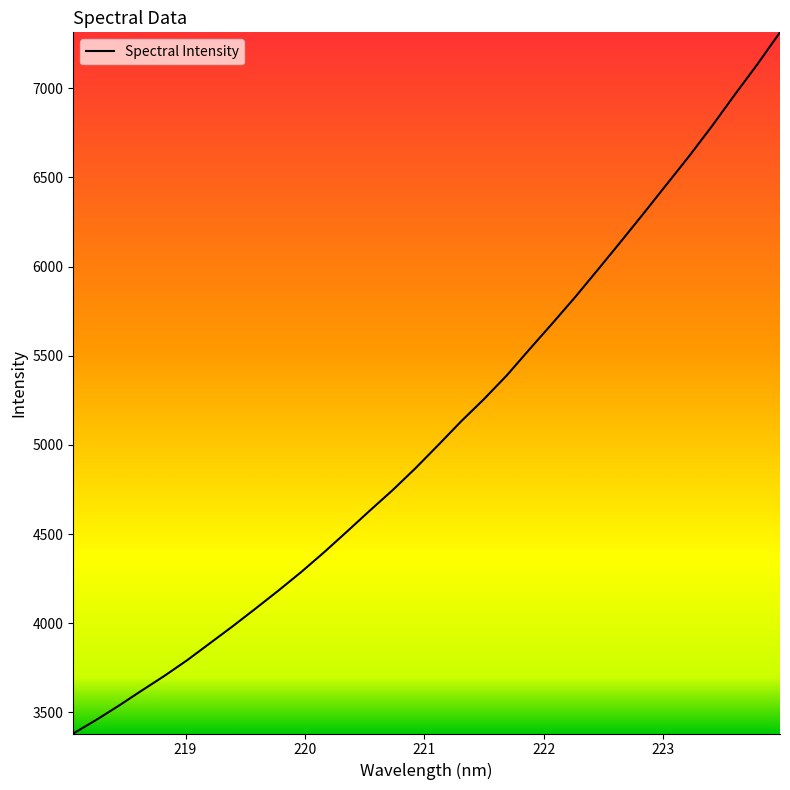

What is the smallest value displayed?

3381.4